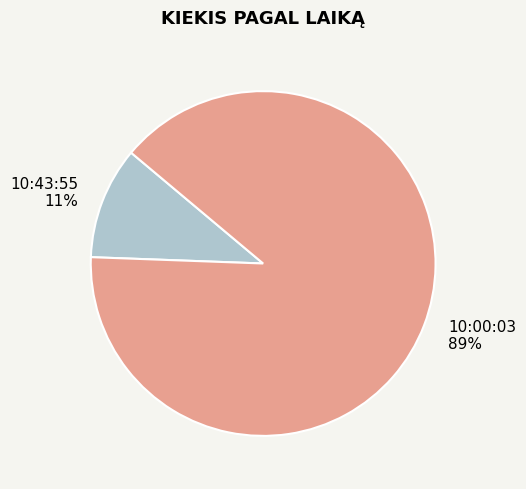

Is 10:00:03 the majority of the pie?

Yes